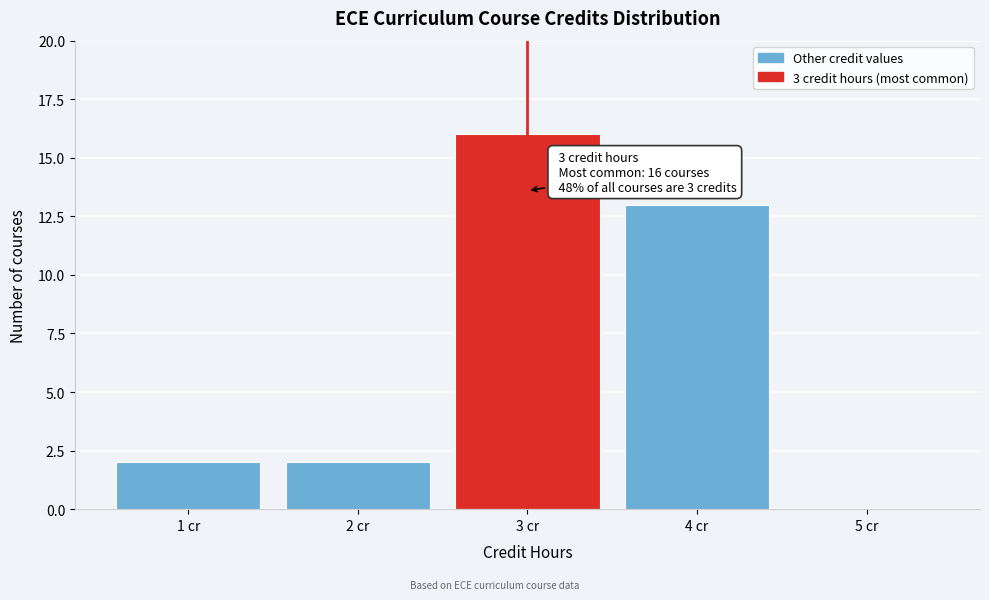

Reading right to left, extract all data points from this chart.

5 cr=0	4 cr=13	3 cr=16	2 cr=2	1 cr=2